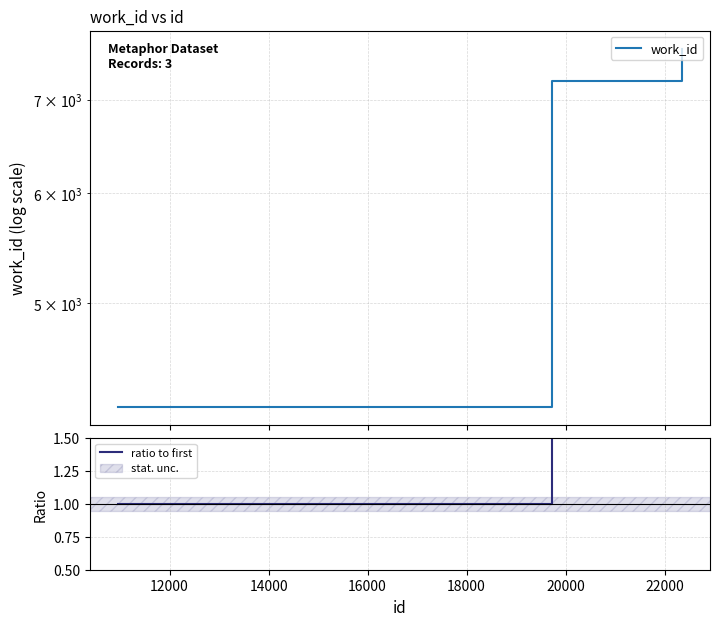

What is the lowest value of the work_id series?

4211.0